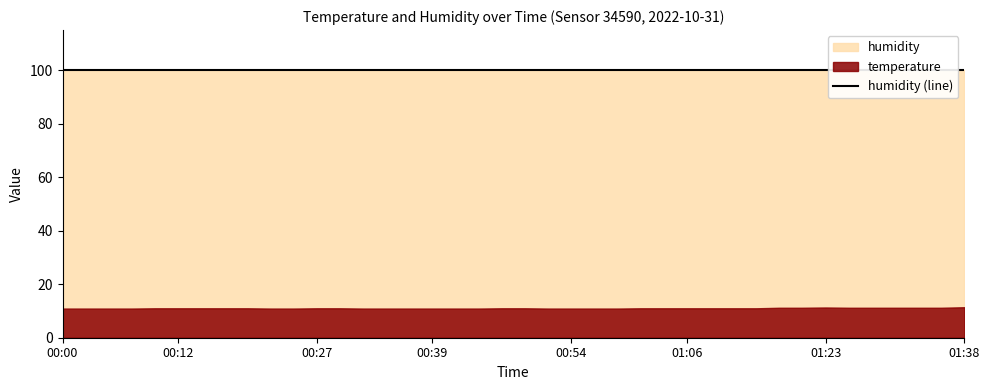

Where does the temperature series first go above 11?

01:18